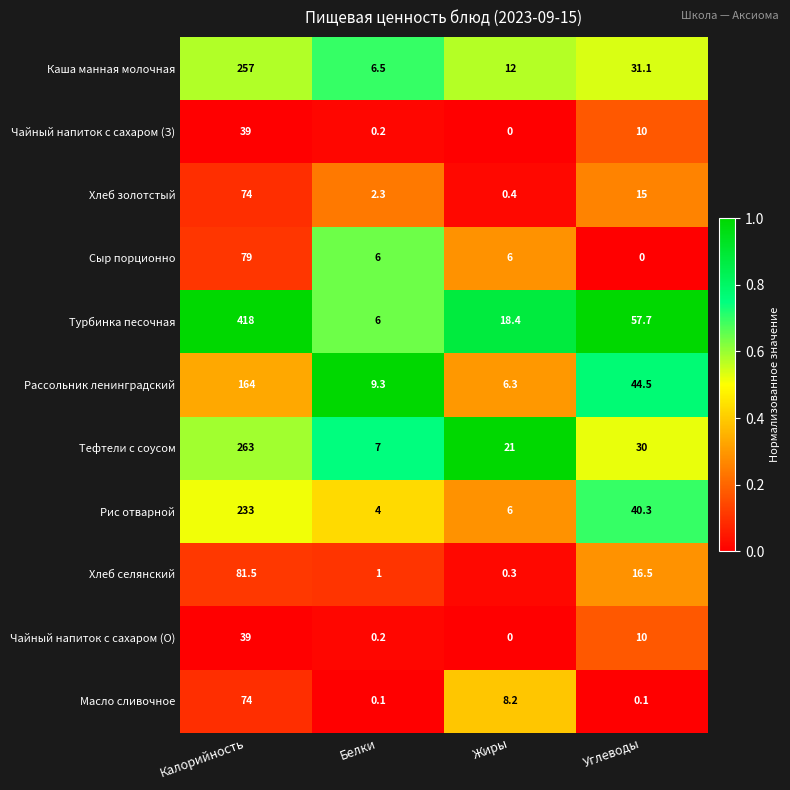

Which series changed the most between Калорийность and Жиры?

Турбинка песочная